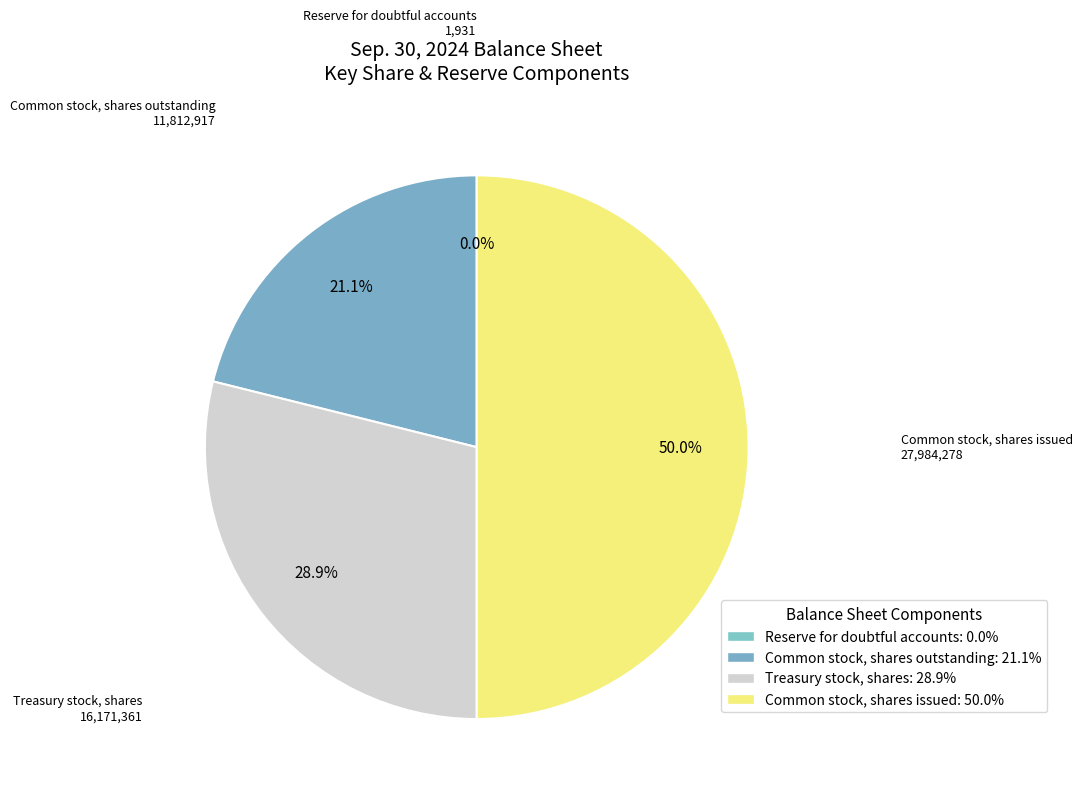

Rank the categories by value from lowest to highest.

Reserve for doubtful accounts, Common stock, shares outstanding, Treasury stock, shares, Common stock, shares issued